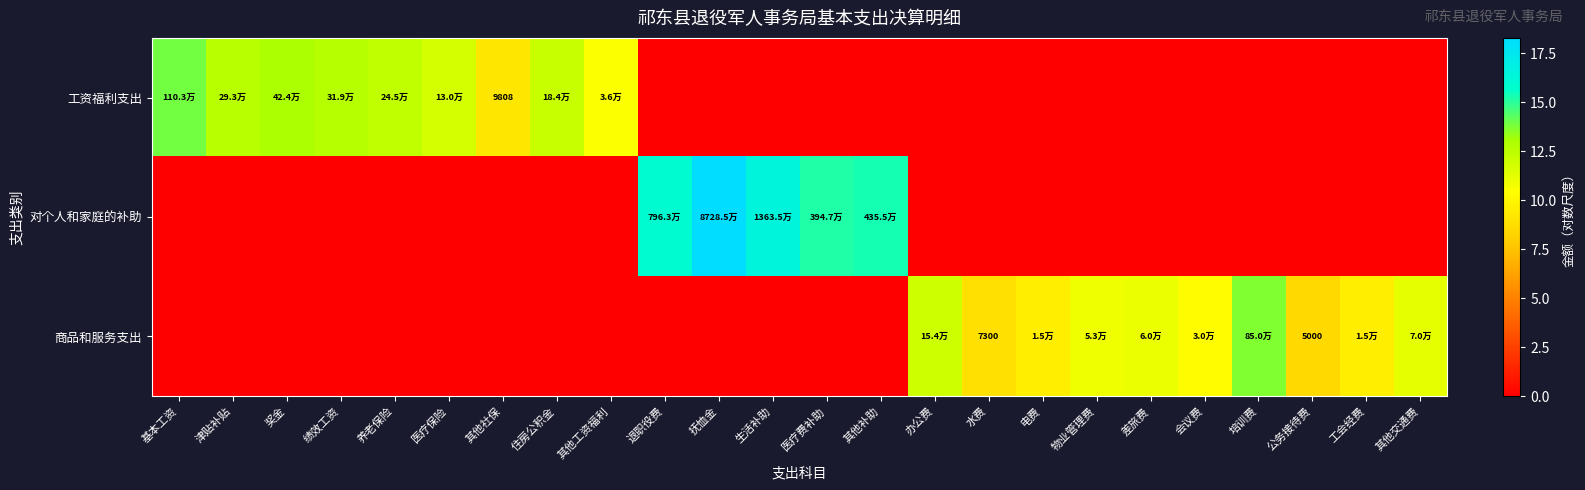

How many distinct data groups are displayed?

3